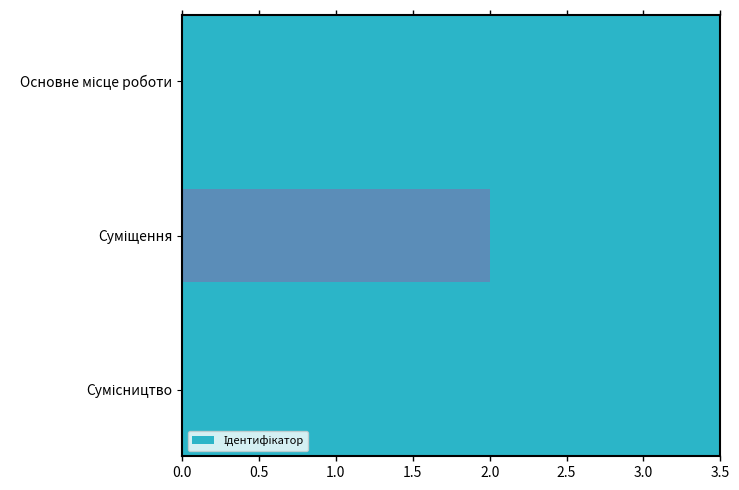

What is the difference between the maximum and minimum values?

2